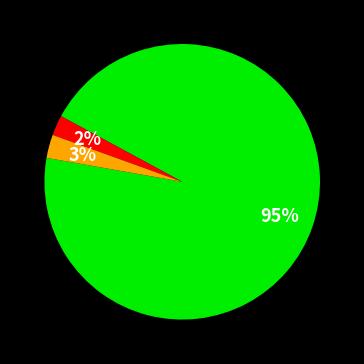

Is there any slice that represents more than half of the pie?

Yes